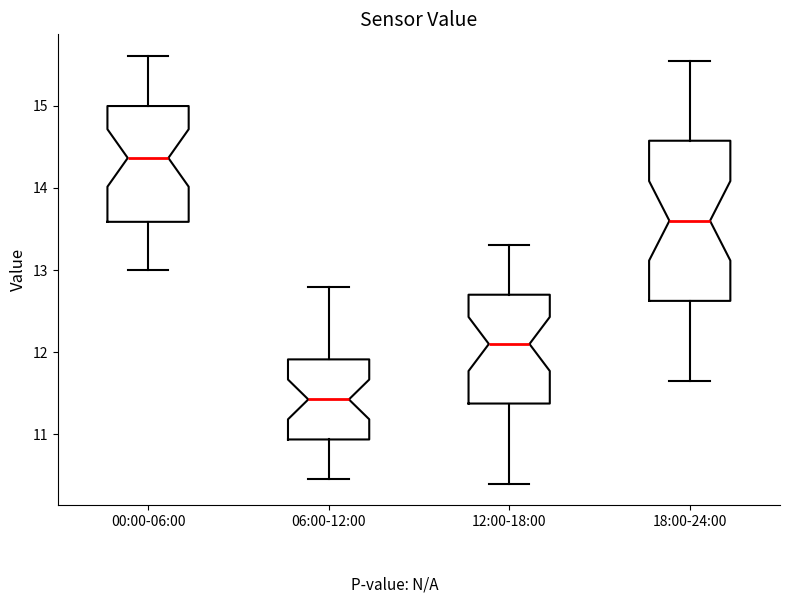

Reading left to right, read every box against the y-axis: the position of its median line, the range the box covers, and the ends of its whiskers. The values are not printed on the chart, so give them approximately, as read against the axis.

00:00-06:00: median 14.4, box 13.6 to 15.0, whiskers 13.0 to 15.6
06:00-12:00: median 11.4, box 10.9 to 11.9, whiskers 10.5 to 12.8
12:00-18:00: median 12.1, box 11.4 to 12.7, whiskers 10.4 to 13.3
18:00-24:00: median 13.6, box 12.6 to 14.6, whiskers 11.7 to 15.6